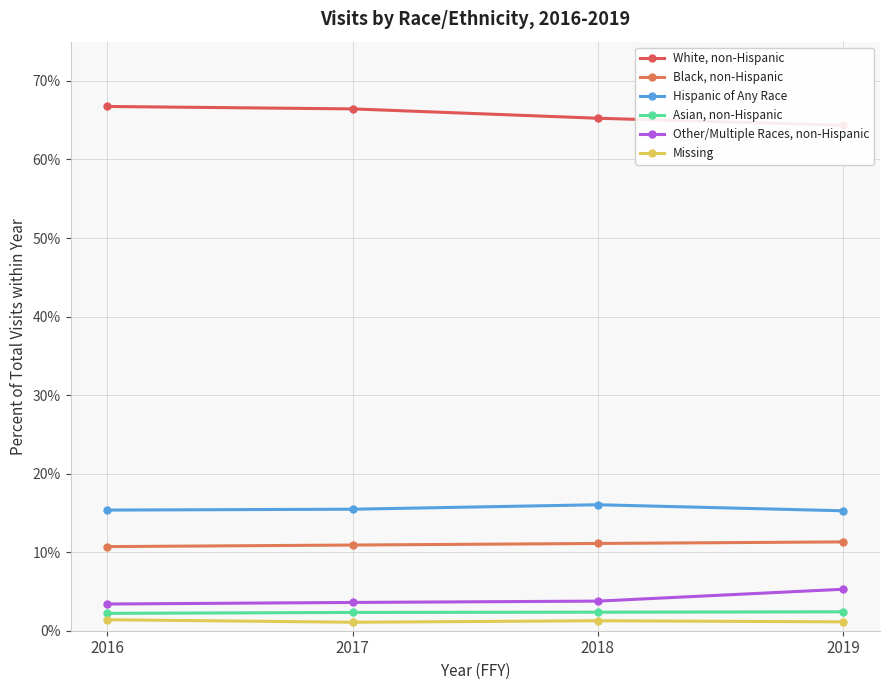

List the labels in order of Missing value, largest first.

2016, 2018, 2019, 2017